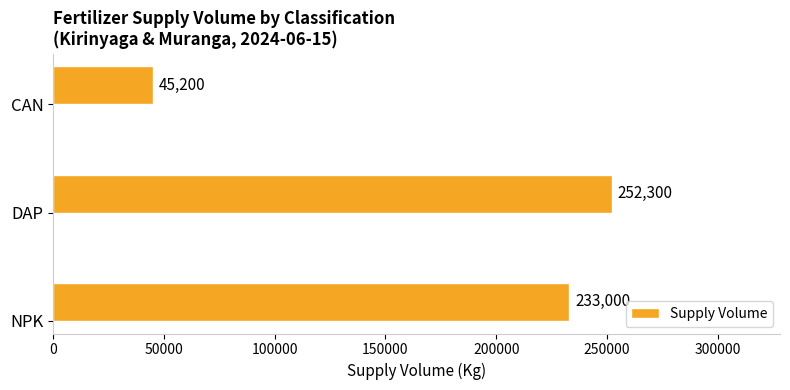

How many bars are there in total?

3